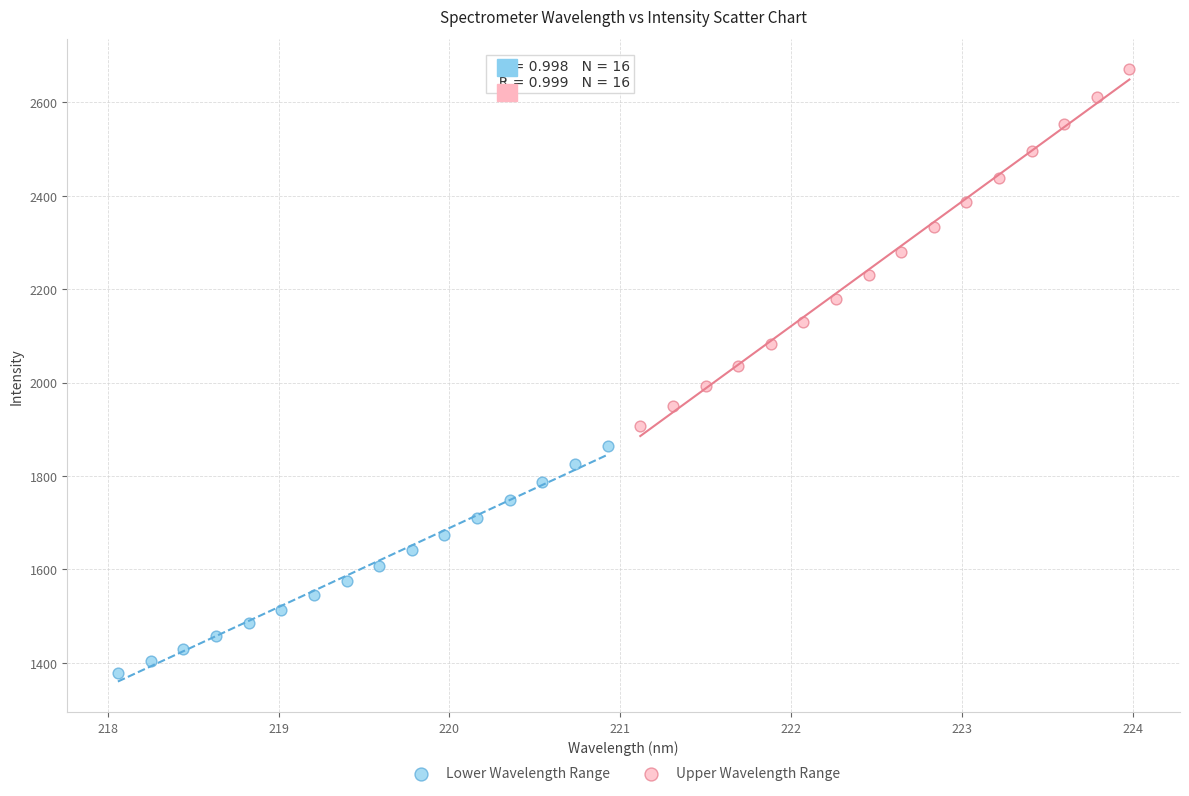

Which series contains the highest Y value?

Upper Wavelength Range